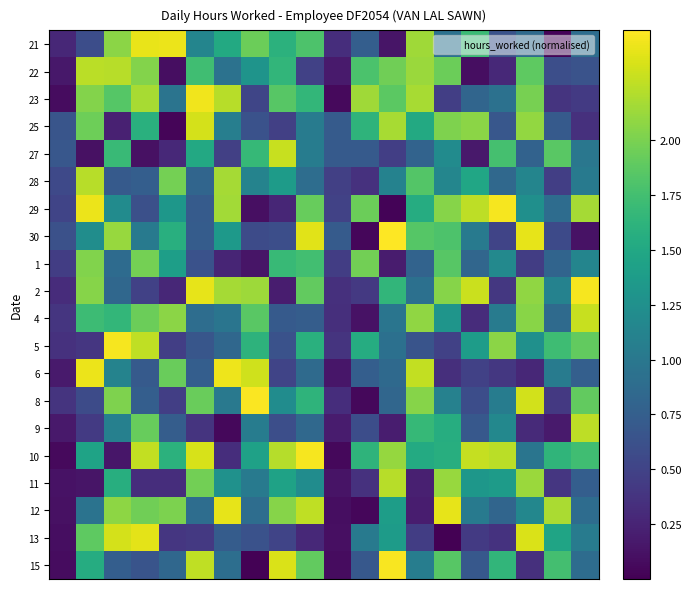

Reading left to right, list all the values displayed in this chart.

21: 0.3	0.6	2.1	2.4	2.4	1.1	1.5	1.9	1.6	1.8	0.3	0.7	0.1	2.1	0.9	1.7	0.6	0.9	0.0	0.9
22: 0.2	2.2	2.2	2.0	0.1	1.7	0.9	1.3	1.6	0.5	0.2	1.8	2.0	2.1	1.9	0.1	0.3	1.9	0.6	0.6
23: 0.1	2.0	1.8	2.2	1.0	2.4	2.2	0.5	1.9	1.7	0.1	2.1	1.9	2.2	0.5	0.8	0.9	2.0	0.4	0.4
25: 0.7	2.0	0.2	1.6	0.0	2.3	1.1	0.6	0.5	1.0	0.7	1.6	2.2	1.5	2.0	2.1	0.7	2.1	0.7	0.3
27: 0.7	0.1	1.7	0.1	0.3	1.5	0.5	1.7	2.3	1.0	0.7	0.7	0.5	0.8	1.2	0.2	1.8	0.8	1.9	1.0
28: 0.6	2.2	0.7	0.7	2.0	0.8	2.2	1.1	1.4	0.9	0.5	0.4	1.1	1.8	1.2	1.5	0.8	1.1	0.5	1.0
29: 0.5	2.4	1.2	0.6	1.3	0.7	2.2	0.1	0.3	1.9	0.5	1.9	0.0	1.5	2.0	2.2	2.5	1.2	0.9	2.2
30: 0.6	1.2	2.1	1.0	1.6	0.7	1.4	0.6	0.6	2.4	0.7	0.0	2.5	1.8	1.8	1.0	0.5	2.4	0.6	0.1
1: 0.4	2.0	0.9	2.0	1.4	0.6	0.3	0.1	1.7	1.7	0.5	2.0	0.2	0.8	1.9	0.8	1.2	0.5	0.8	1.1
2: 0.3	2.0	0.8	0.5	0.3	2.4	2.2	2.1	0.2	1.9	0.4	0.4	1.6	0.9	2.0	2.3	0.4	2.1	1.1	2.5
4: 0.4	1.7	1.7	1.9	2.1	0.9	1.0	1.9	0.7	0.7	0.3	0.1	1.0	2.1	1.3	0.3	1.0	2.1	0.9	2.3
5: 0.4	0.4	2.5	2.3	0.5	0.7	0.8	1.6	0.6	1.6	0.4	1.5	0.9	0.6	0.5	1.4	2.1	1.3	1.7	1.9
6: 0.2	2.4	1.1	0.7	1.9	0.7	2.4	2.3	0.5	0.9	0.2	0.7	0.9	2.3	0.3	0.5	0.4	0.3	1.0	0.8
8: 0.4	0.6	2.0	0.7	0.5	1.9	1.0	2.5	1.2	1.6	0.3	0.1	0.8	2.1	1.1	0.6	1.0	2.3	0.4	1.9
9: 0.2	0.4	1.1	1.9	0.7	0.4	0.1	1.1	0.6	0.8	0.2	0.6	0.2	1.7	1.6	0.7	1.2	0.3	0.2	2.3
10: 0.1	1.4	0.1	2.3	1.6	2.3	0.3	1.4	2.2	2.5	0.1	1.6	2.1	1.5	1.6	2.3	2.2	1.0	1.6	1.7
11: 0.1	0.1	1.6	0.3	0.3	2.0	1.3	1.0	1.4	1.2	0.1	0.4	2.2	0.2	2.1	1.3	1.4	2.1	0.4	0.7
12: 0.1	1.0	2.1	2.0	2.0	0.9	2.4	0.9	2.0	2.3	0.1	0.0	1.4	0.2	2.4	1.0	0.8	1.2	2.2	0.9
13: 0.1	1.9	2.3	2.4	0.4	0.4	0.7	0.6	0.5	0.3	0.1	1.0	1.4	0.5	0.0	0.4	0.4	2.4	1.5	1.0
15: 0.1	1.5	0.7	0.7	0.8	2.3	0.9	0.0	2.4	1.9	0.1	0.7	2.5	1.1	1.9	0.7	1.6	0.3	1.8	0.9